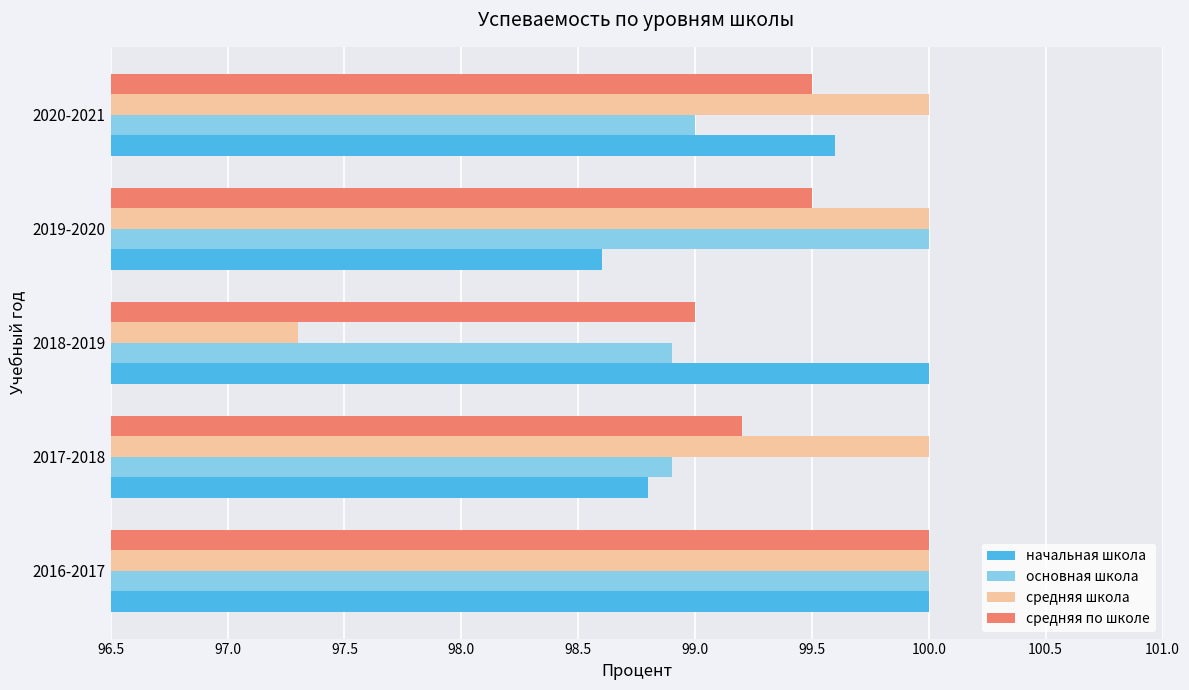

How many categories are shown in the chart?

5